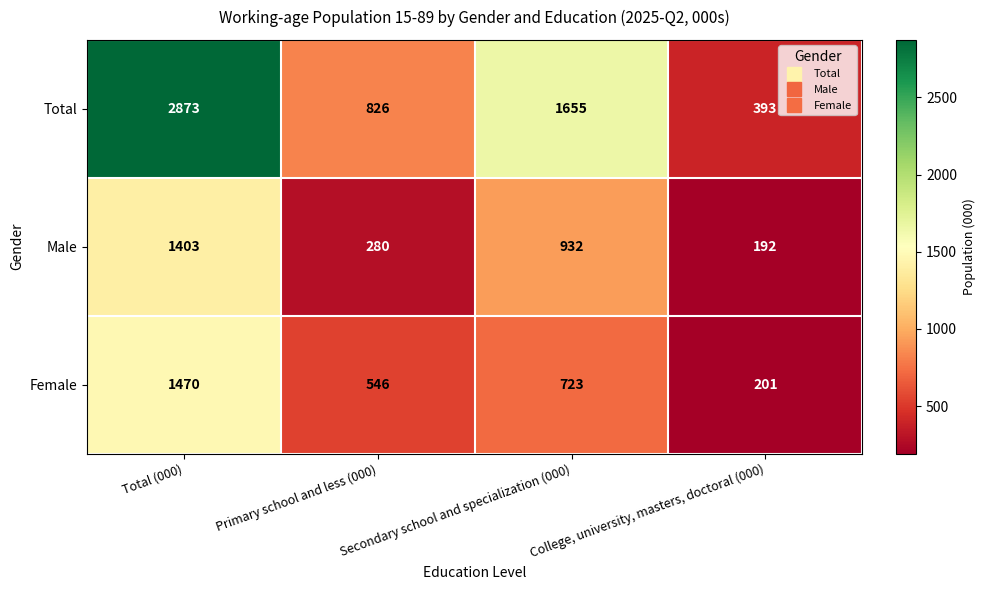

Is it true that Total equals 408 at Primary school and less (000)?

False